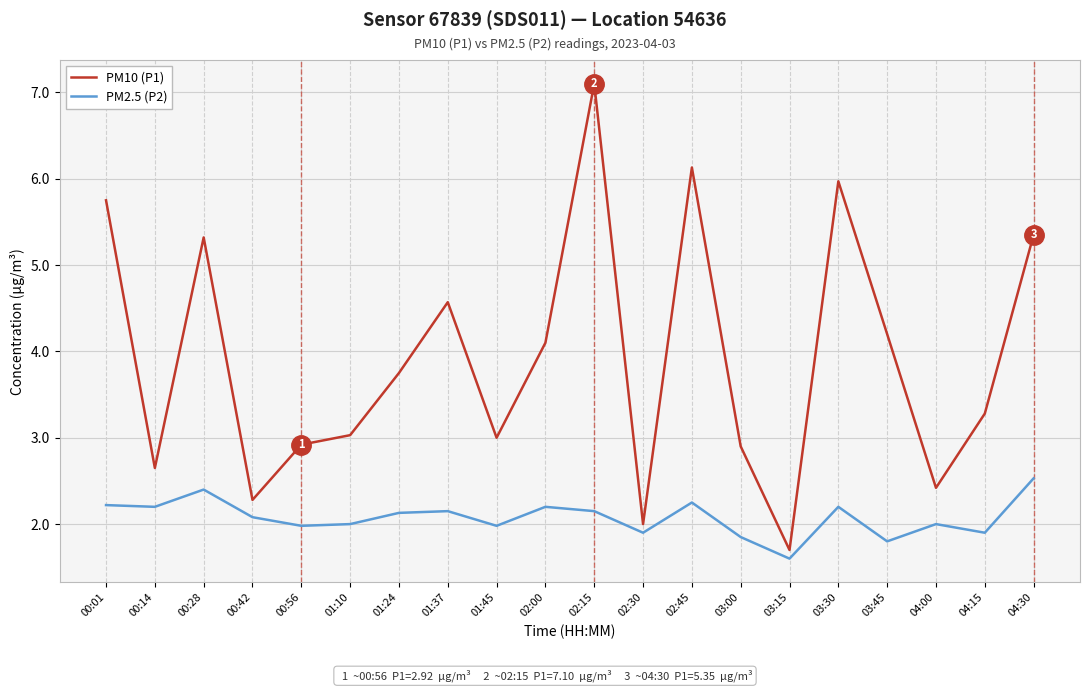

Rank the series at 00:28 from highest to lowest value.

PM10 (P1), PM2.5 (P2)